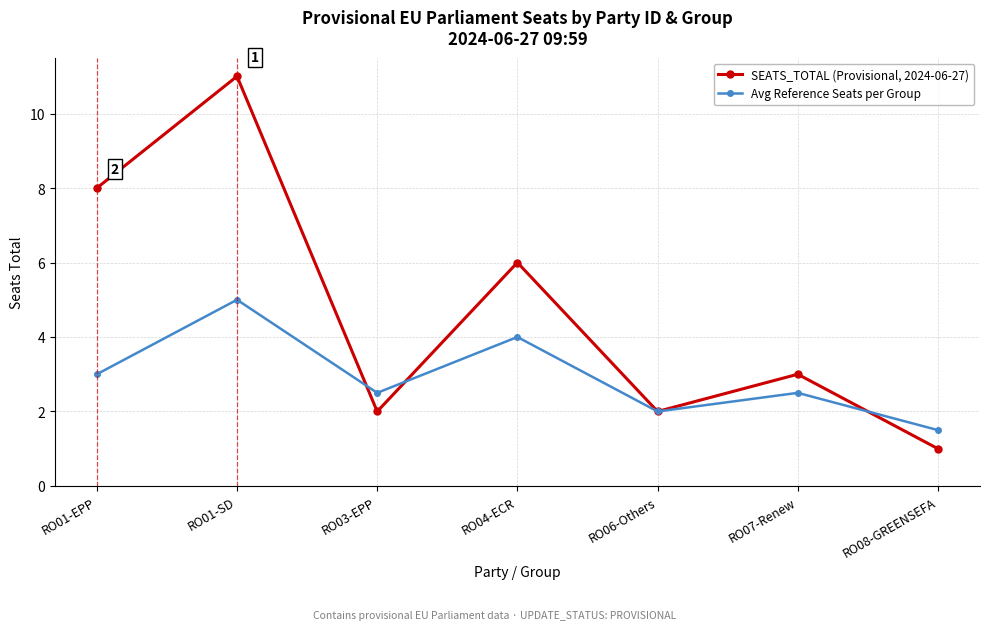

Reading right to left, extract all data points from this chart.

SEATS_TOTAL (Provisional, 2024-06-27): RO08-GREENSEFA=1.0	RO07-Renew=3.0	RO06-Others=2.0	RO04-ECR=6.0	RO03-EPP=2.0	RO01-SD=11.0	RO01-EPP=8.0
Avg Reference Seats per Group: RO08-GREENSEFA=1.5	RO07-Renew=2.5	RO06-Others=2.0	RO04-ECR=4.0	RO03-EPP=2.5	RO01-SD=5.0	RO01-EPP=3.0